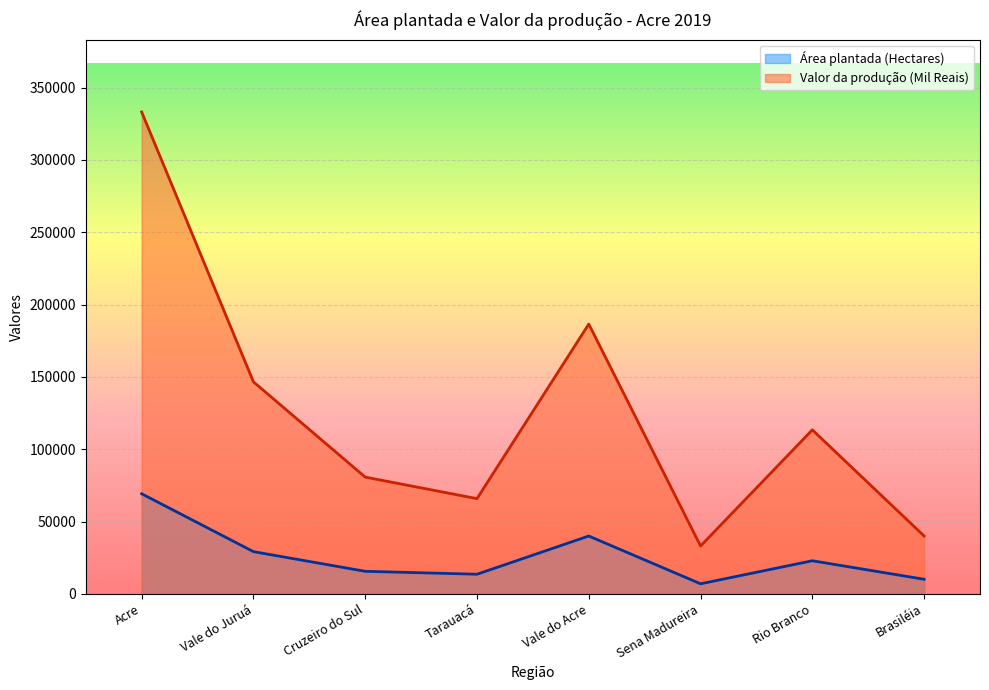

Reading left to right, extract all data points from this chart.

Área plantada (Hectares): Acre=69230	Vale do Juruá=29213	Cruzeiro do Sul=15616	Tarauacá=13597	Vale do Acre=40017	Sena Madureira=6983	Rio Branco=22917	Brasiléia=10117
Valor da produção (Mil Reais): Acre=333162	Vale do Juruá=146611	Cruzeiro do Sul=80749	Tarauacá=65861	Vale do Acre=186554	Sena Madureira=33109	Rio Branco=113409	Brasiléia=40036